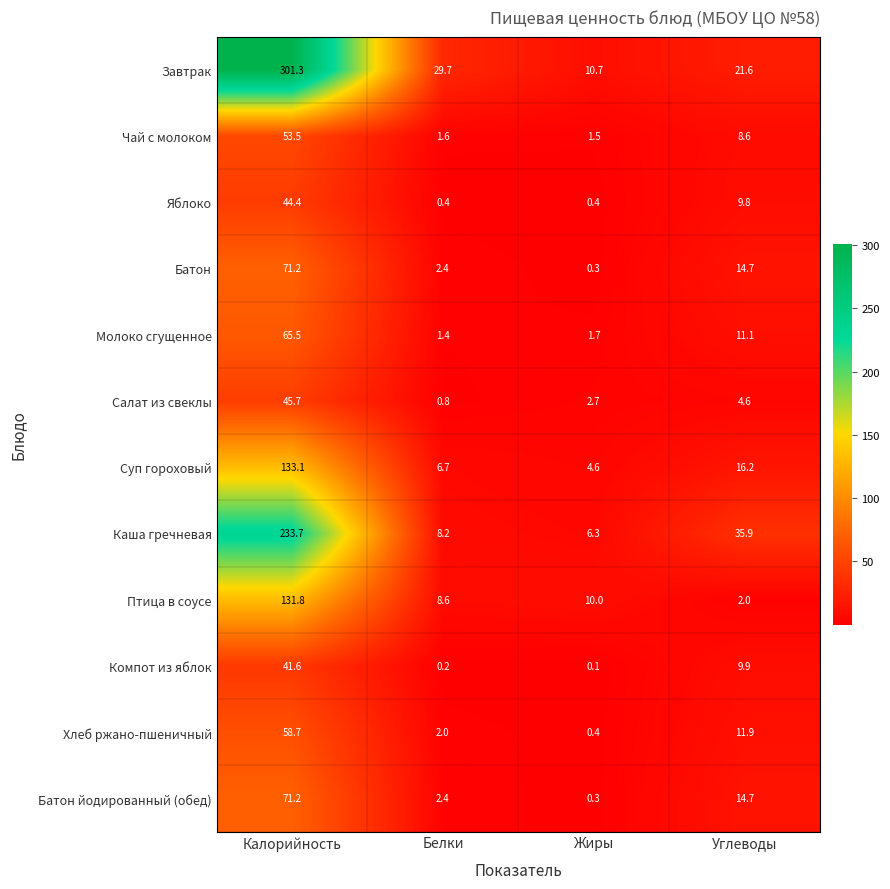

Which series has the largest range (max minus min)?

Завтрак